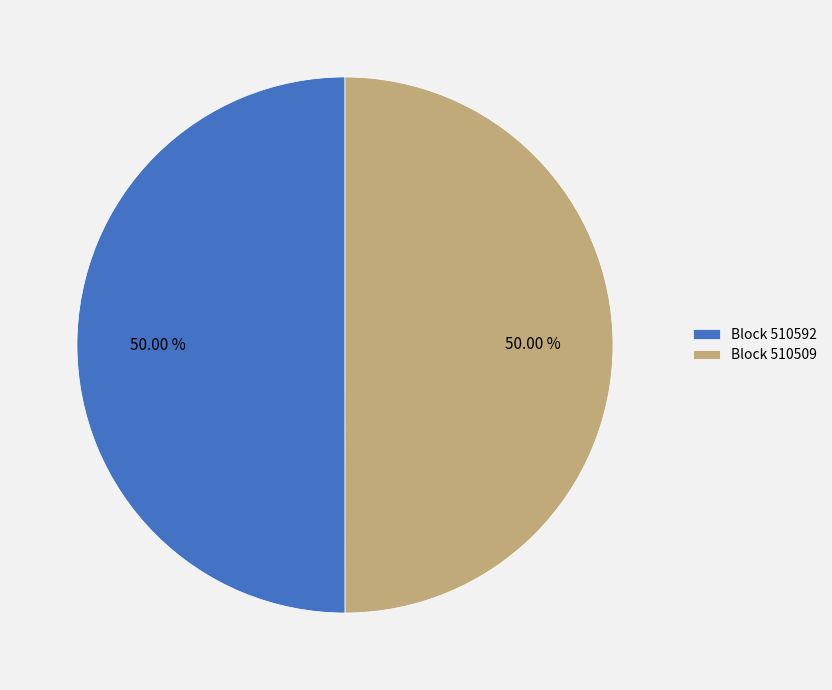

What is the ratio of the value at Block 510592 to the value at Block 510509?

1.0